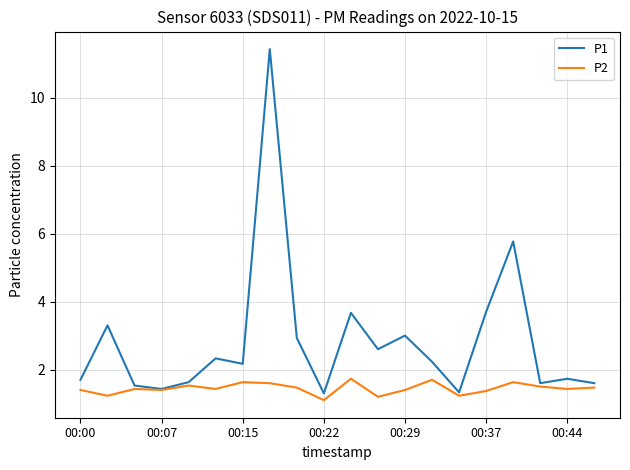

Which series has the widest spread of values?

P1